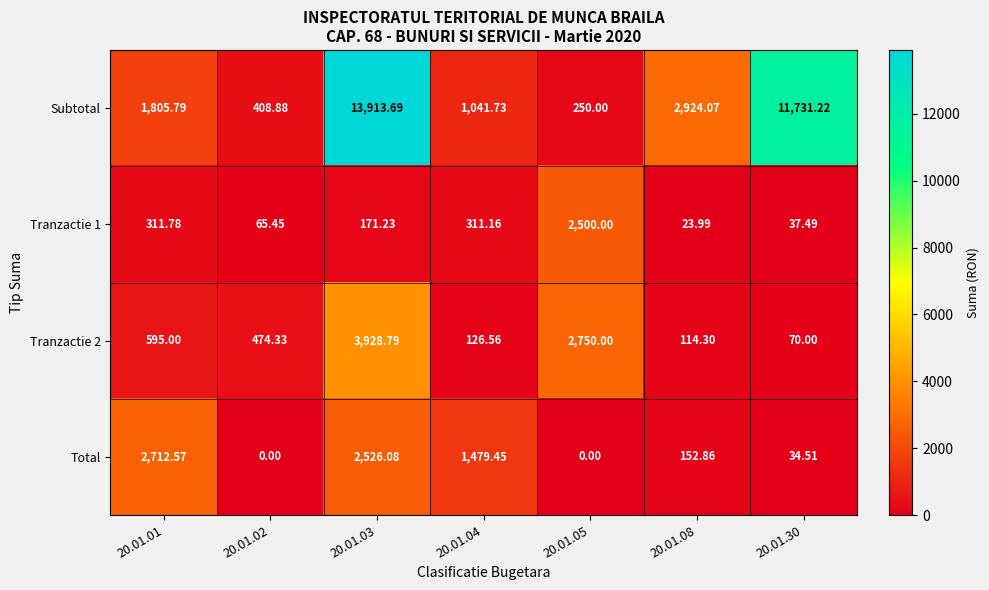

Which series has the largest range (max minus min)?

Subtotal